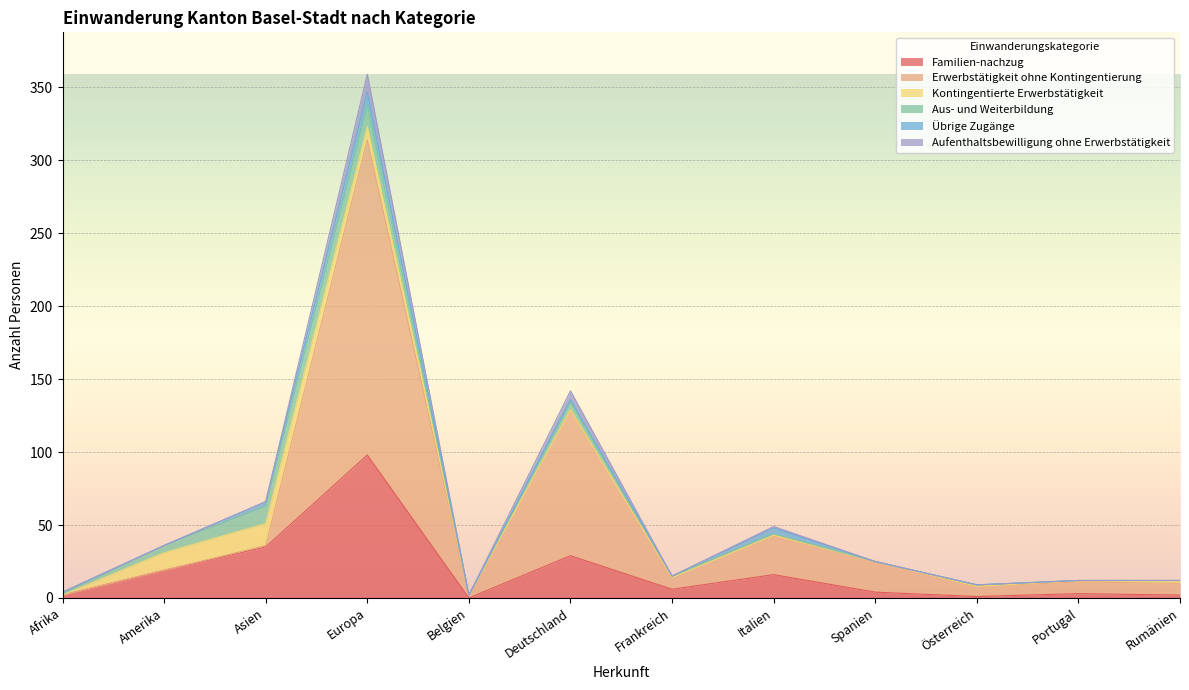

What is the highest value of the Familien-nachzug series?

98